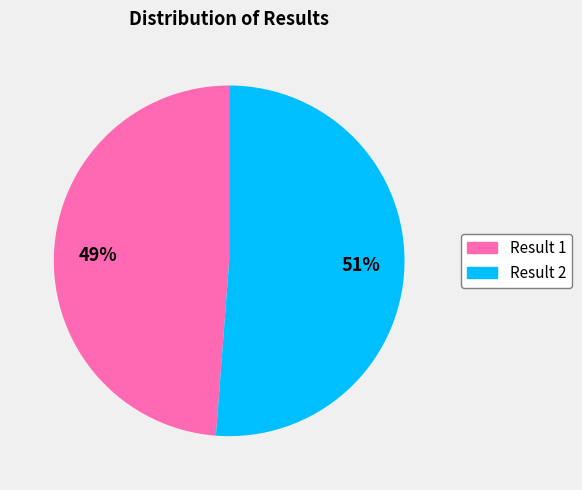

How many slices are in this pie chart?

2